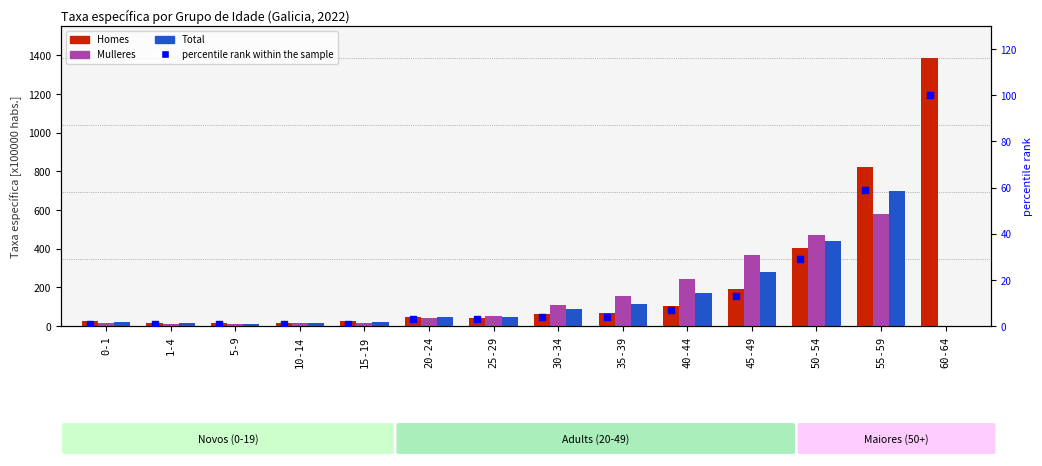

What are all the series names shown in the legend?

Homes, Mulleres, Total, percentile rank within the sample